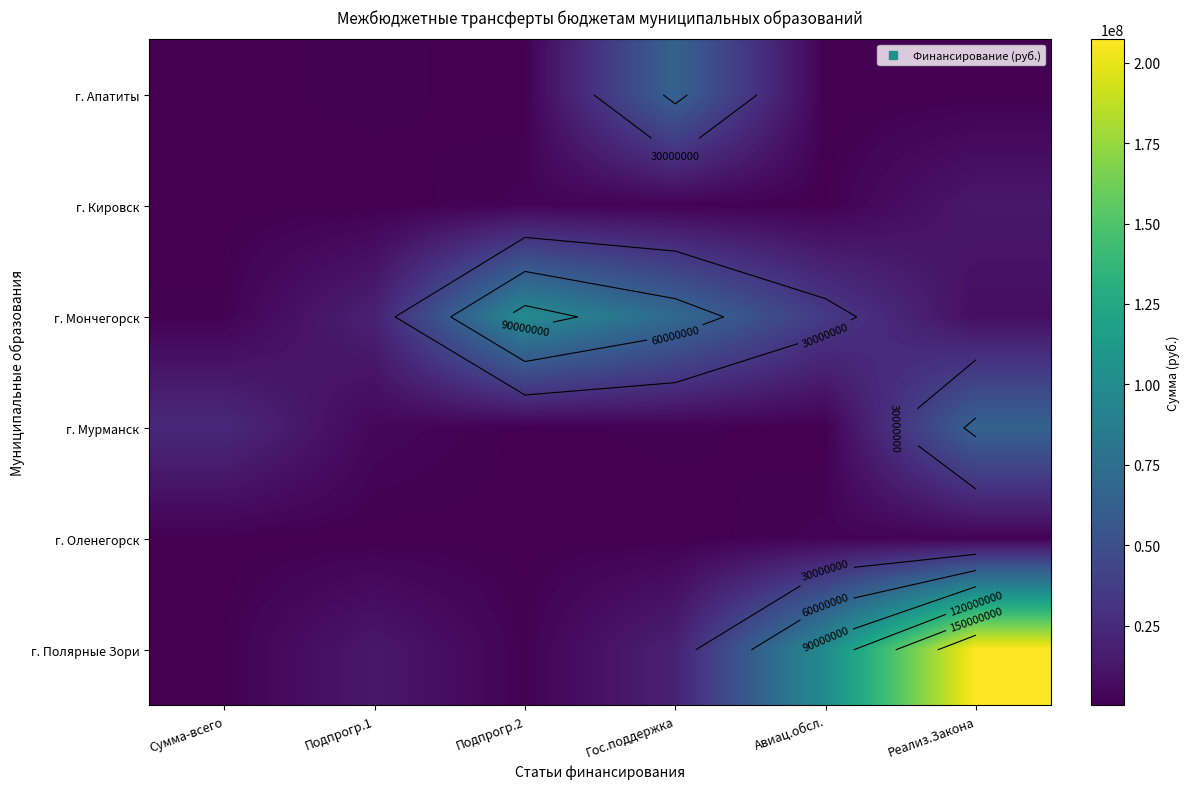

Count the number of categories in the chart.

6